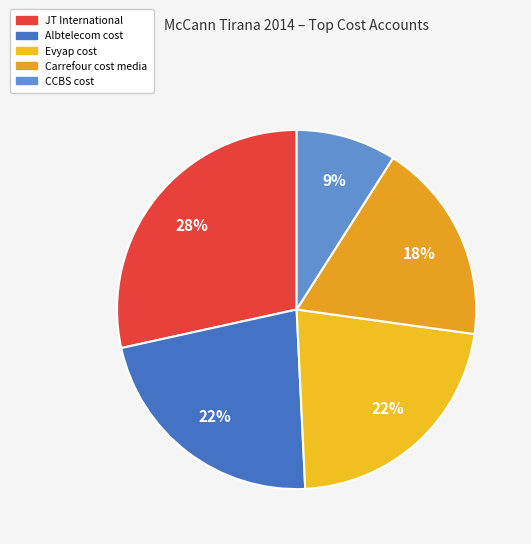

Count the number of slices in the pie.

5